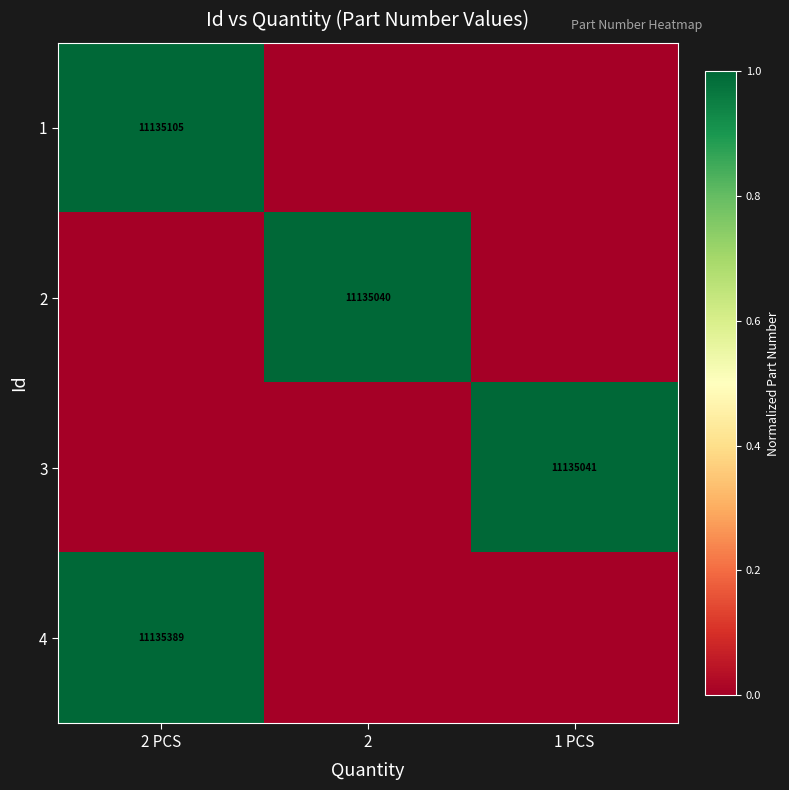

The value of 1 at 2 PCS is 4963297. True or false?

False